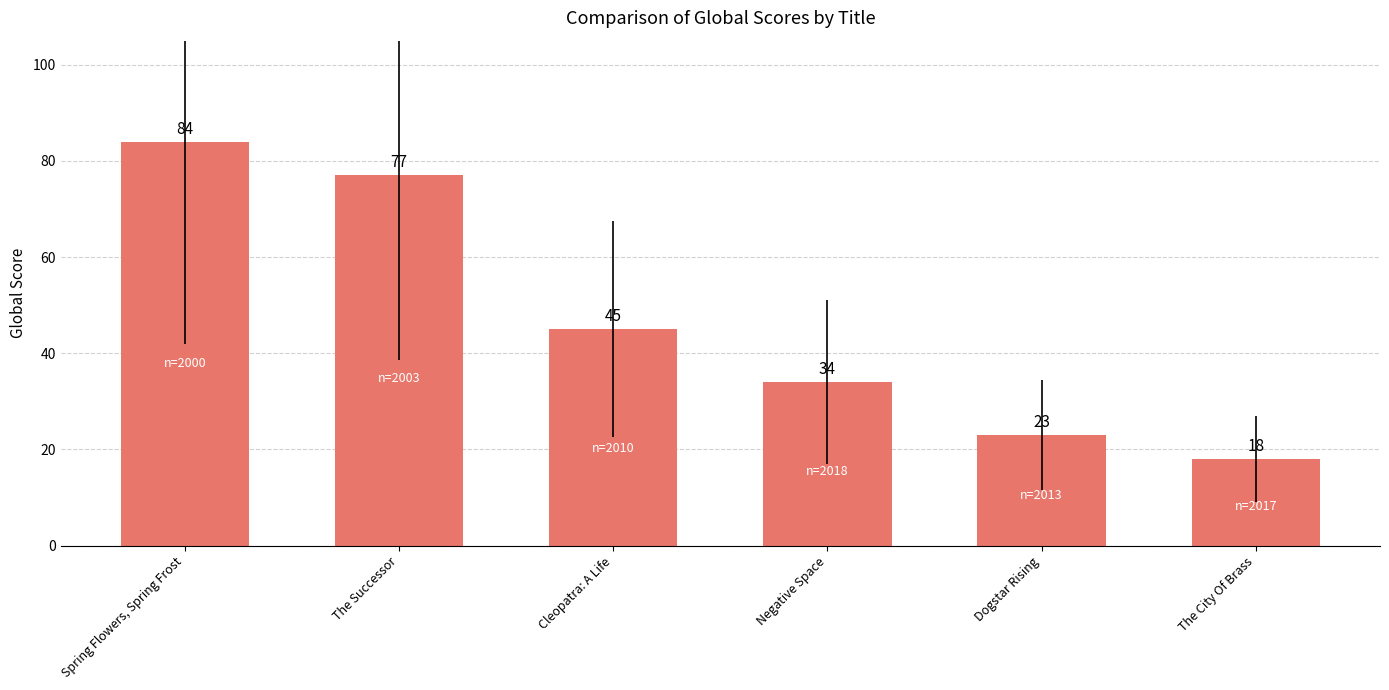

What is the ratio of the value at Negative Space to the value at Cleopatra: A Life?

0.8